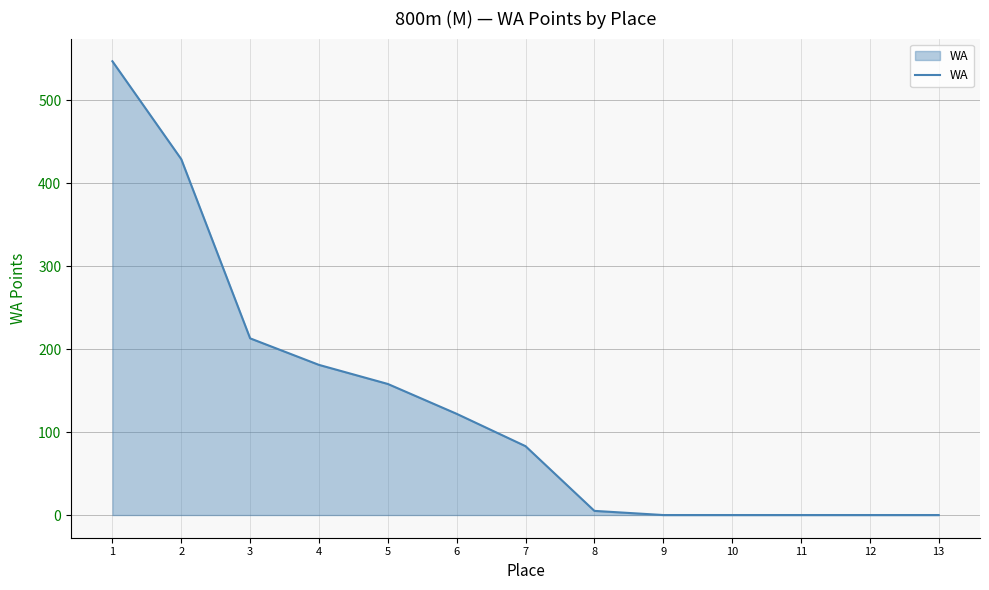

Reading left to right, transcribe all the data shown in this chart.

547	429	213	181	158	122	83	5	0	0	0	0	0